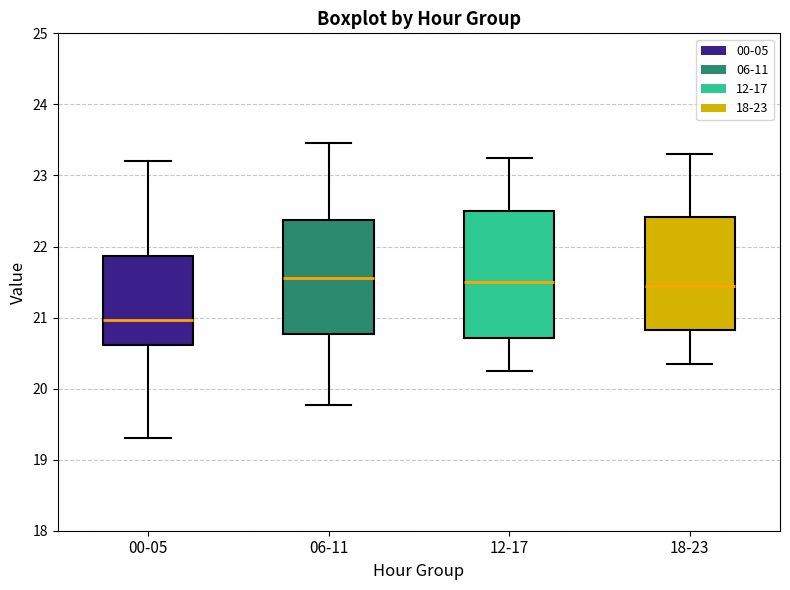

Reading left to right, read every box against the y-axis: the position of its median line, the range the box covers, and the ends of its whiskers. The values are not printed on the chart, so give them approximately, as read against the axis.

00-05: median 21.0, box 20.6 to 21.9, whiskers 19.3 to 23.2
06-11: median 21.6, box 20.8 to 22.4, whiskers 19.8 to 23.5
12-17: median 21.5, box 20.7 to 22.5, whiskers 20.3 to 23.3
18-23: median 21.5, box 20.8 to 22.4, whiskers 20.4 to 23.3